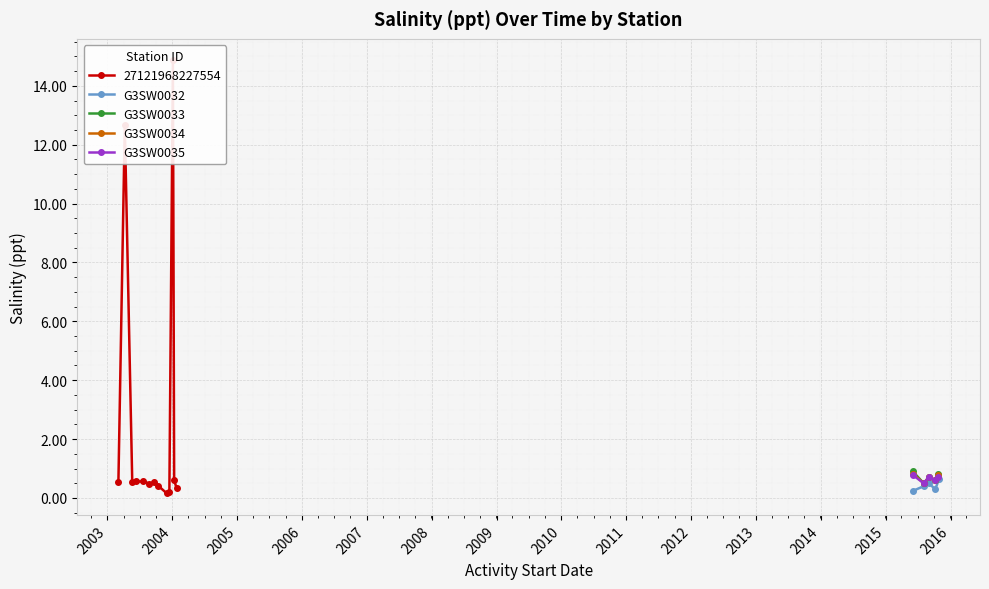

What is the value of the G3SW0034 point at the 2nd from the left?

0.5